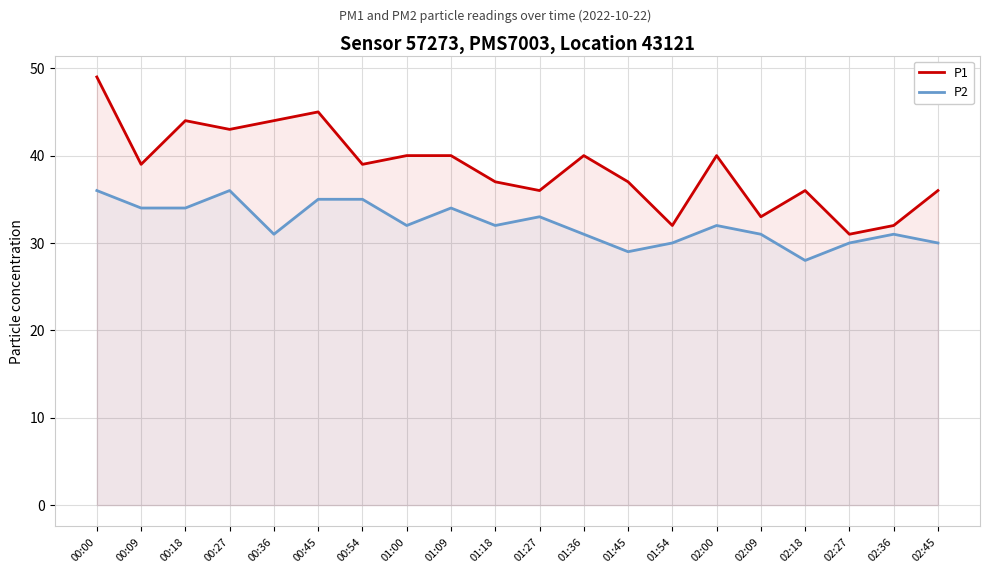

Which has a higher value, 00:45 or 02:09?

00:45